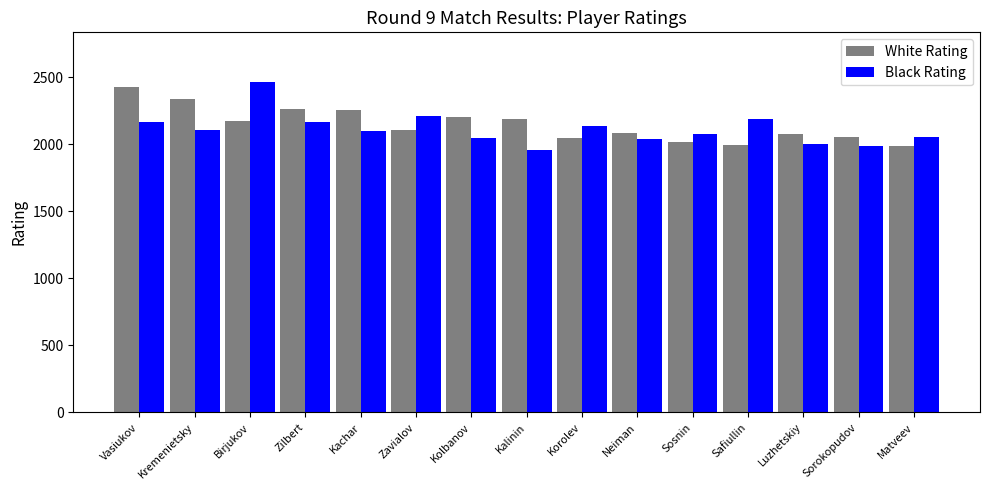

At which category is the sum across all series the highest?

Birjukov